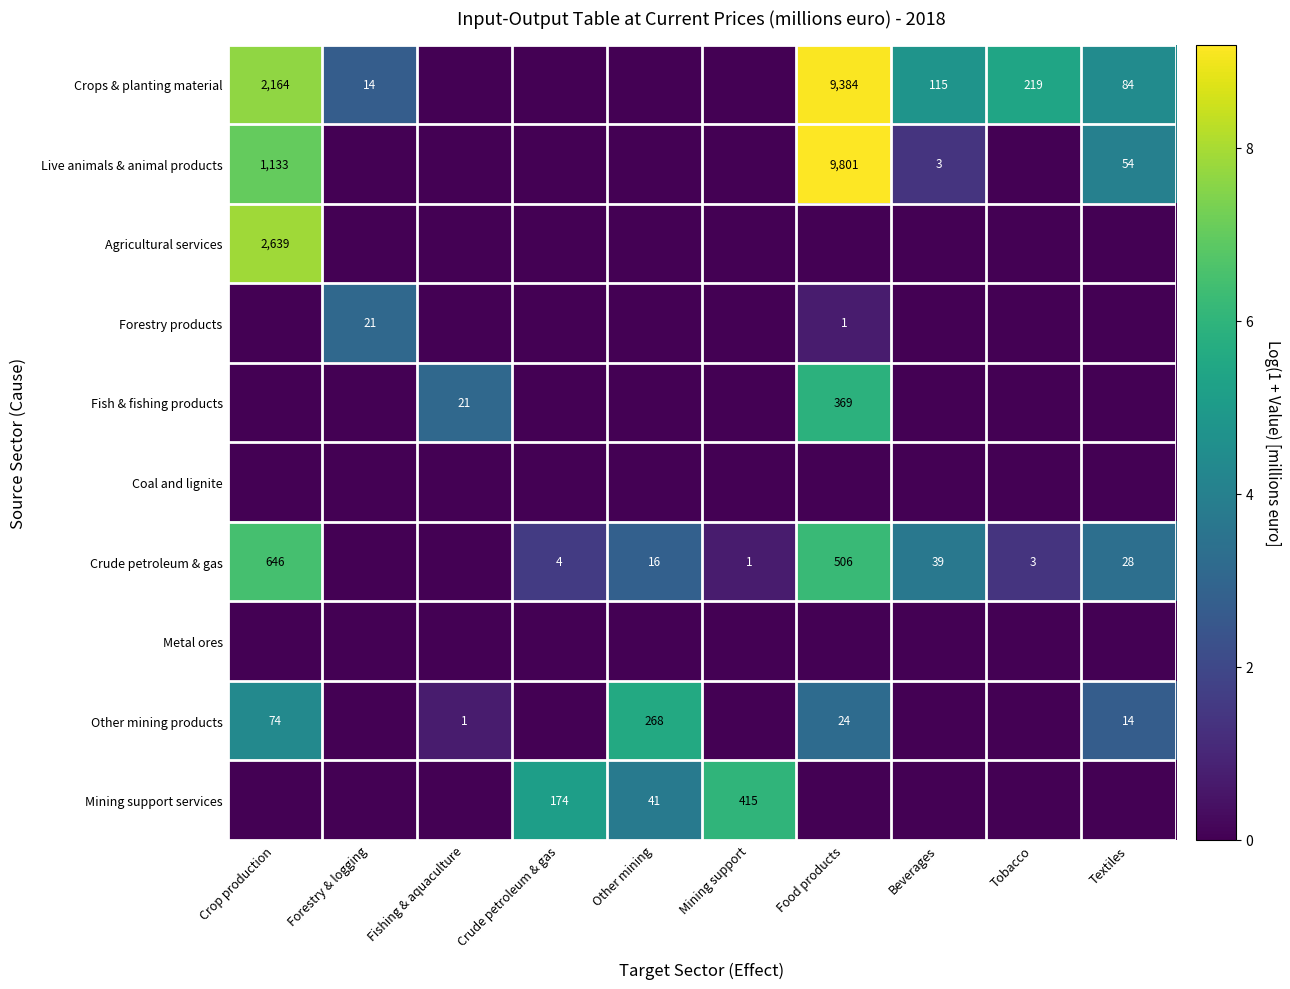

The Mining support services series shows 64 at Other mining. True or false?

False